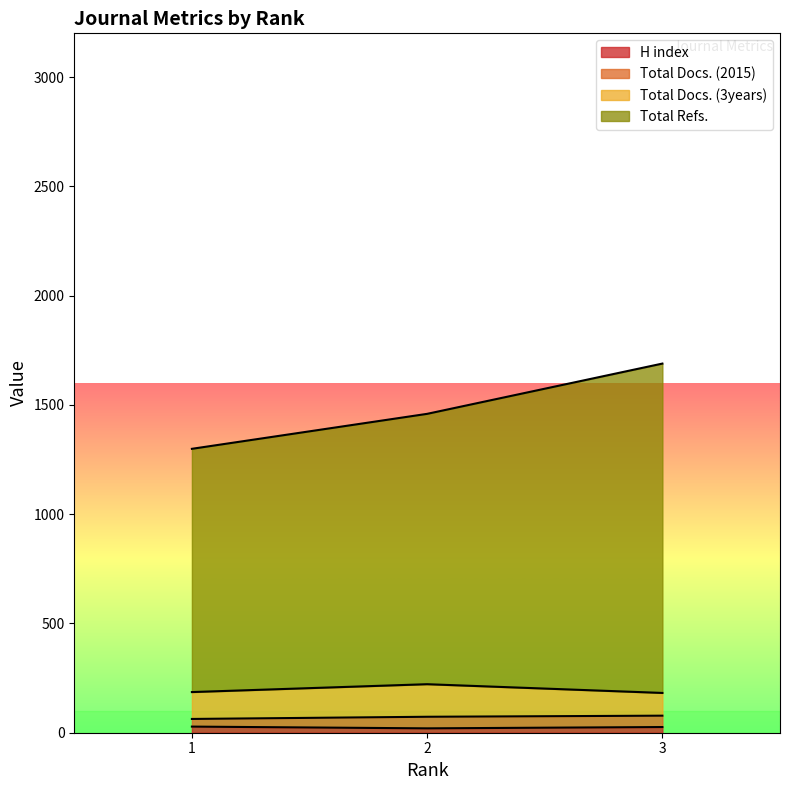

At which category is the sum across all series the highest?

3